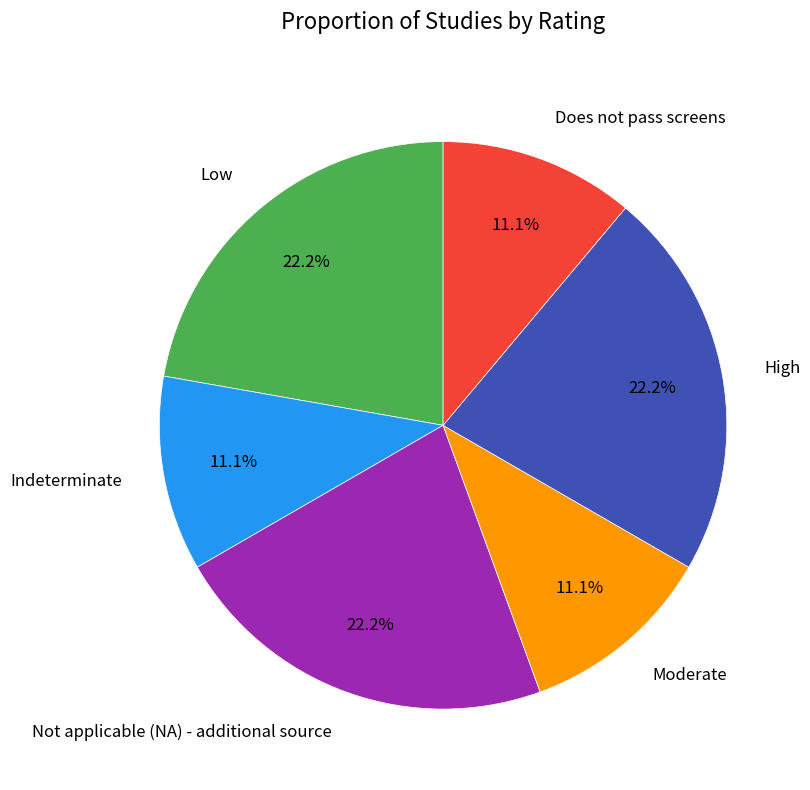

Combined, what portion of the pie is Low and Not applicable (NA) - additional source?

44.4%